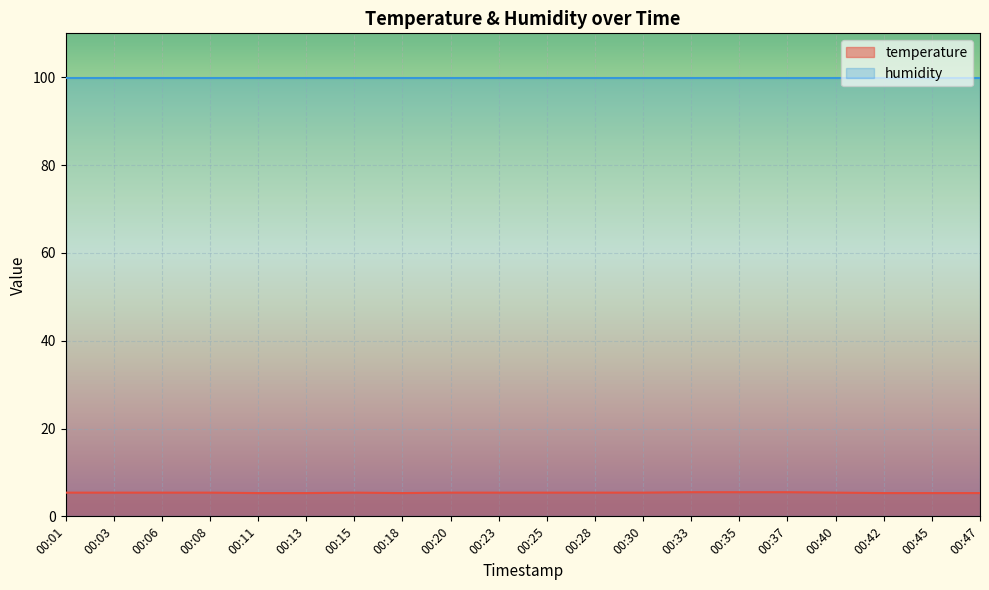

True or false: humidity and temperature intersect in this chart.

False